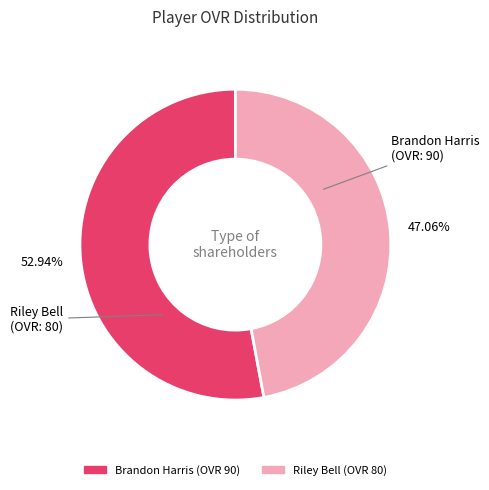

How many segments does this pie chart have?

2